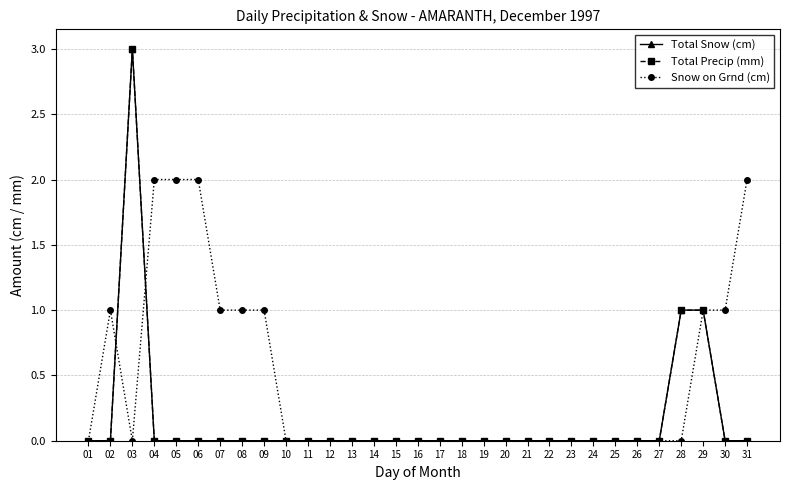

Is the value of Snow on Grnd (cm) at 18 greater than the value of Total Precip (mm) at 02?

No